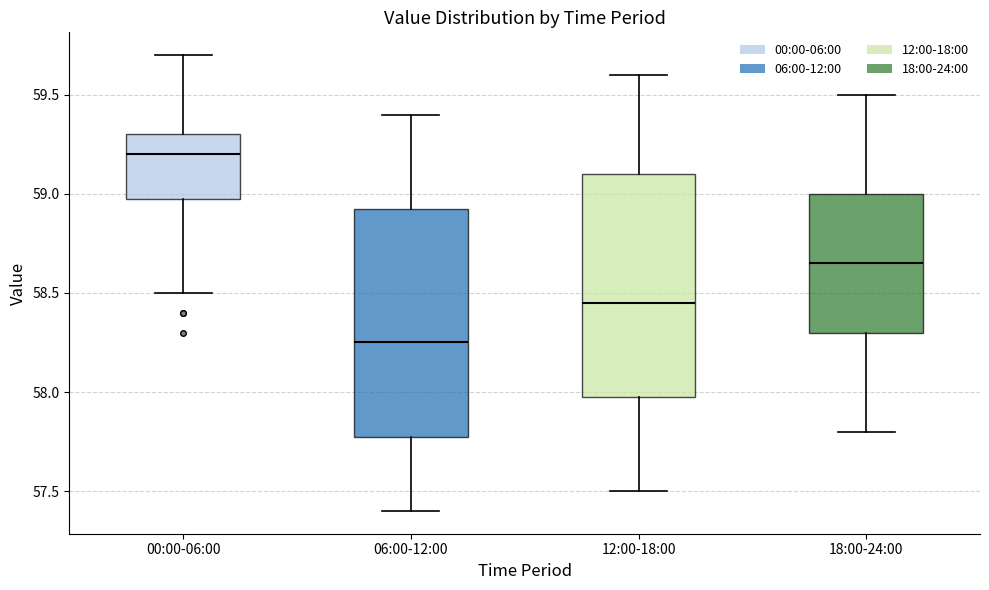

Reading left to right, transcribe this box plot: for each box, give where its median line is, the range the box spans, and where its two whiskers end, as read against the y-axis. The values are not printed on the chart, so give them approximately, as read against the axis.

00:00-06:00: median 59.20, box 59.00 to 59.30, whiskers 58.50 to 59.70
06:00-12:00: median 58.25, box 57.80 to 58.95, whiskers 57.40 to 59.40
12:00-18:00: median 58.45, box 58.00 to 59.10, whiskers 57.50 to 59.60
18:00-24:00: median 58.65, box 58.30 to 59.00, whiskers 57.80 to 59.50